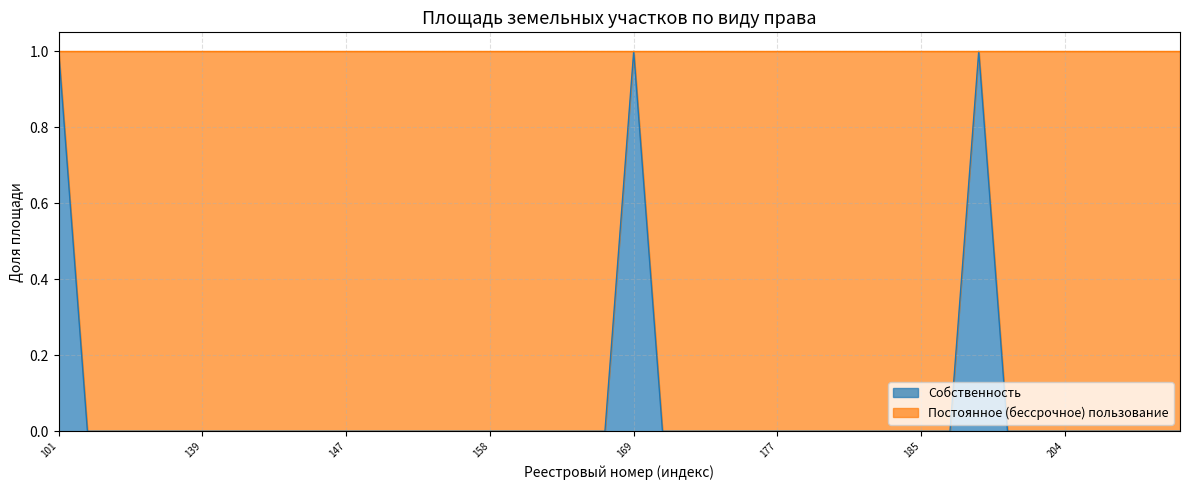

How many values are between 0 and 1?

40